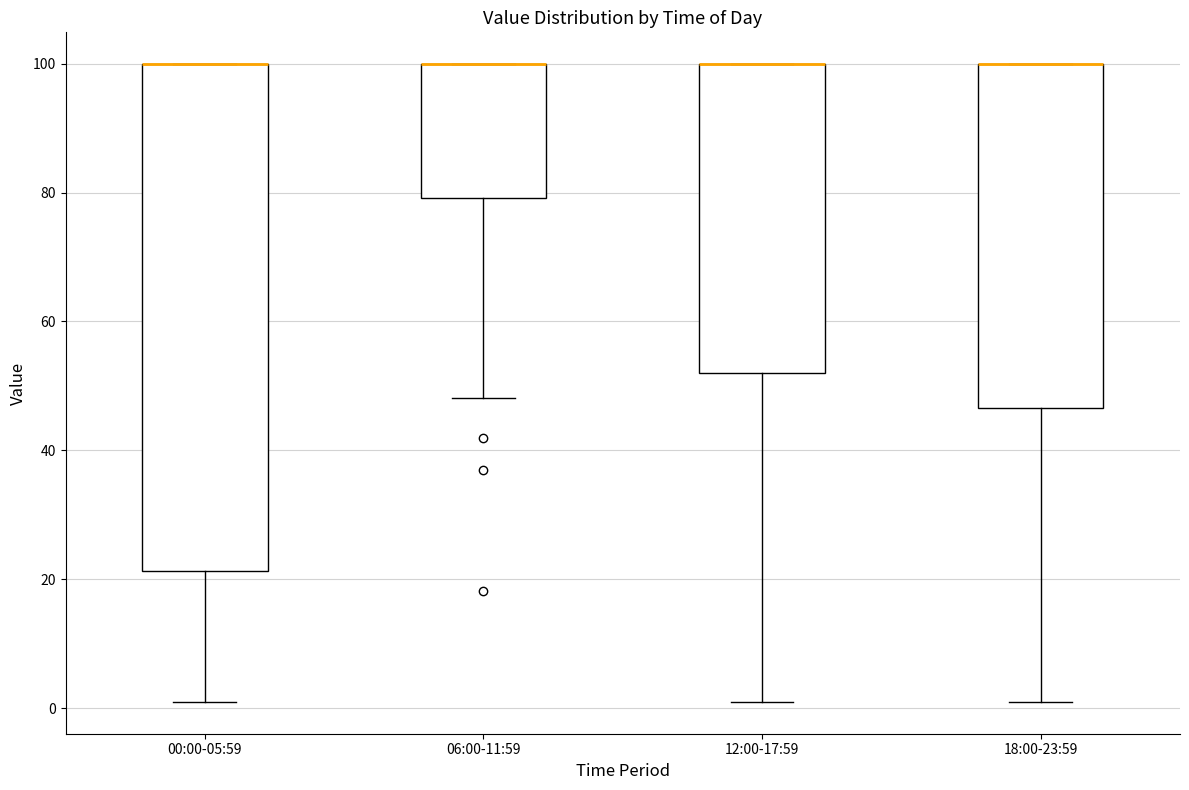

Reading left to right, read every box against the y-axis: the position of its median line, the range the box covers, and the ends of its whiskers. The values are not printed on the chart, so give them approximately, as read against the axis.

00:00-05:59: median 100 (drawn on the box's upper edge), box 22 to 100, whiskers 2 to 100
06:00-11:59: median 100 (drawn on the box's upper edge), box 80 to 100, whiskers 48 to 100
12:00-17:59: median 100 (drawn on the box's upper edge), box 52 to 100, whiskers 2 to 100
18:00-23:59: median 100 (drawn on the box's upper edge), box 46 to 100, whiskers 2 to 100